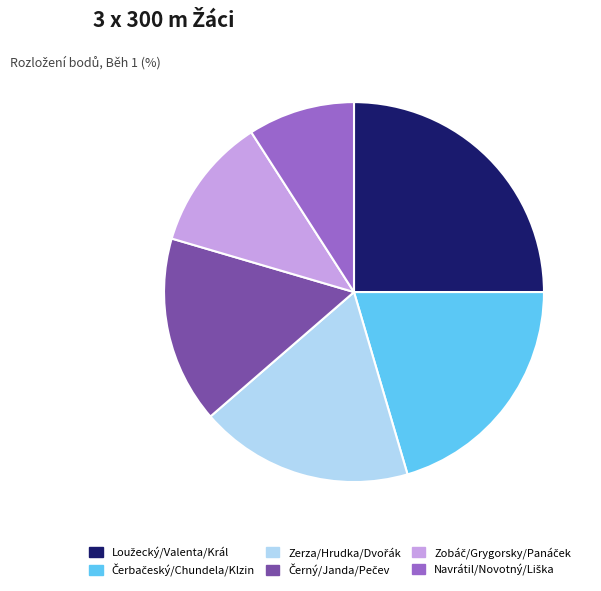

Does any single category account for the majority?

No